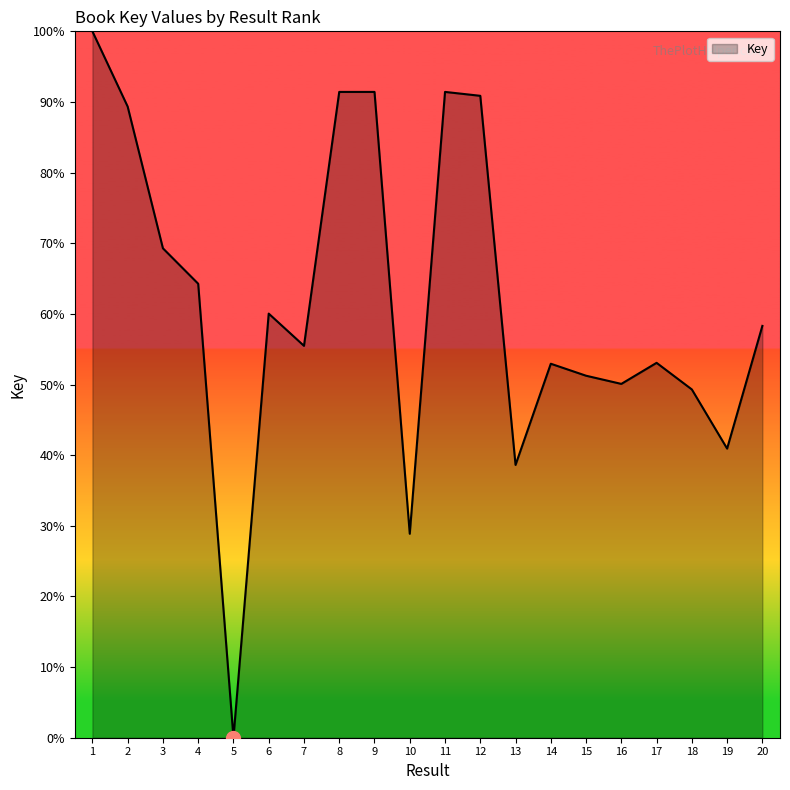

Where is the first local minimum?

5